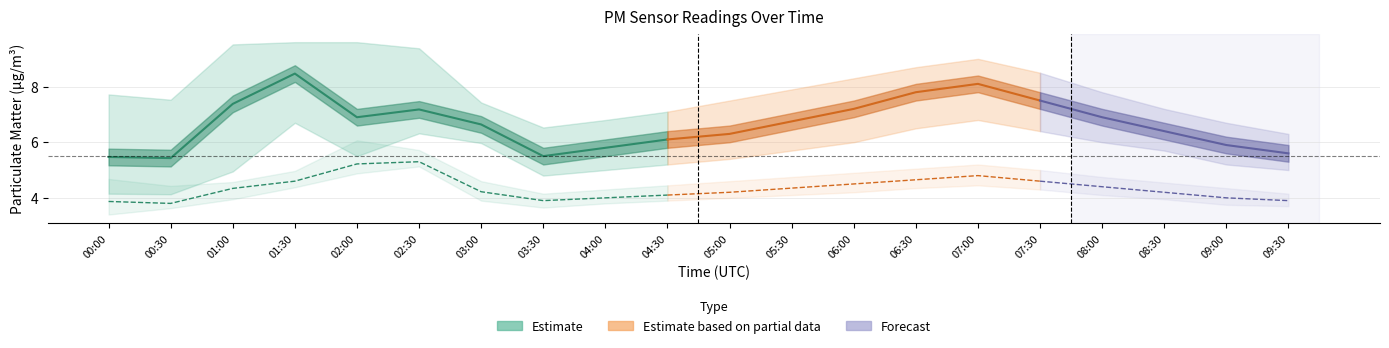

What is the highest value of the P1_upper series?

9.6